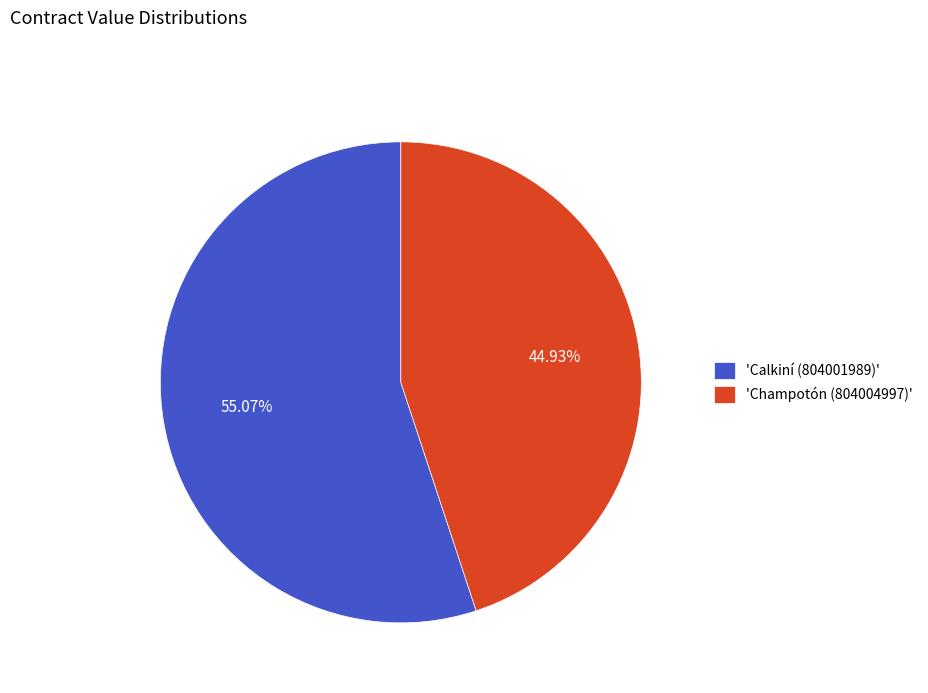

Between 'Champotón (804004997)' and 'Calkiní (804001989)', which is larger?

'Calkiní (804001989)'